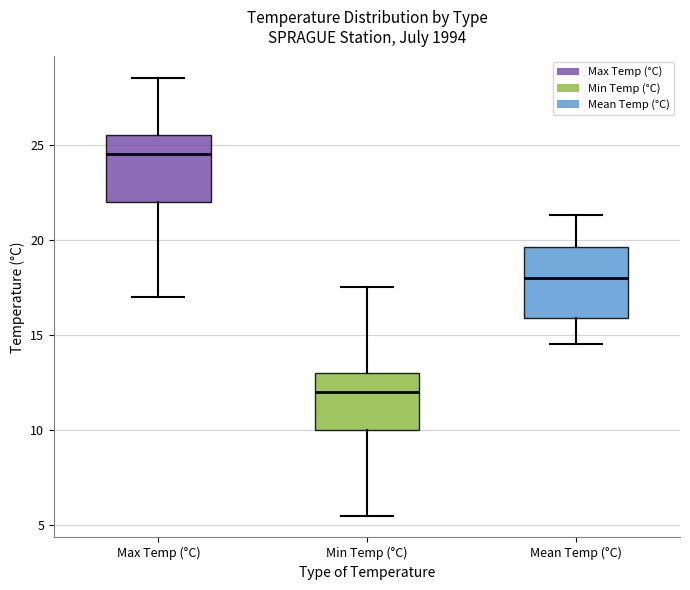

Where does the upper whisker of the box for Max Temp (°C) end on the y-axis? The values are not printed on the chart, so give them approximately, as read against the axis.

28.5